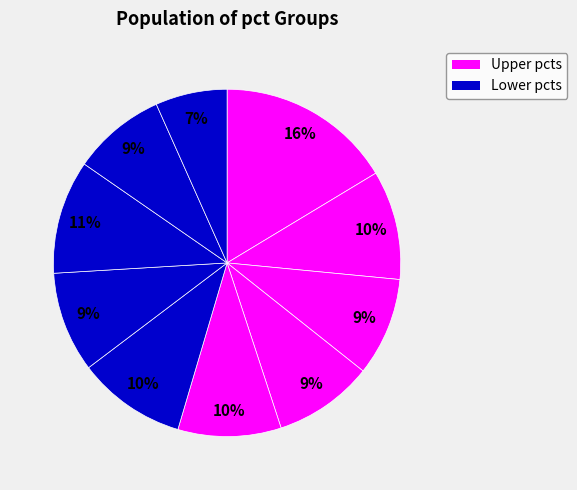

Count the number of slices in the pie.

10